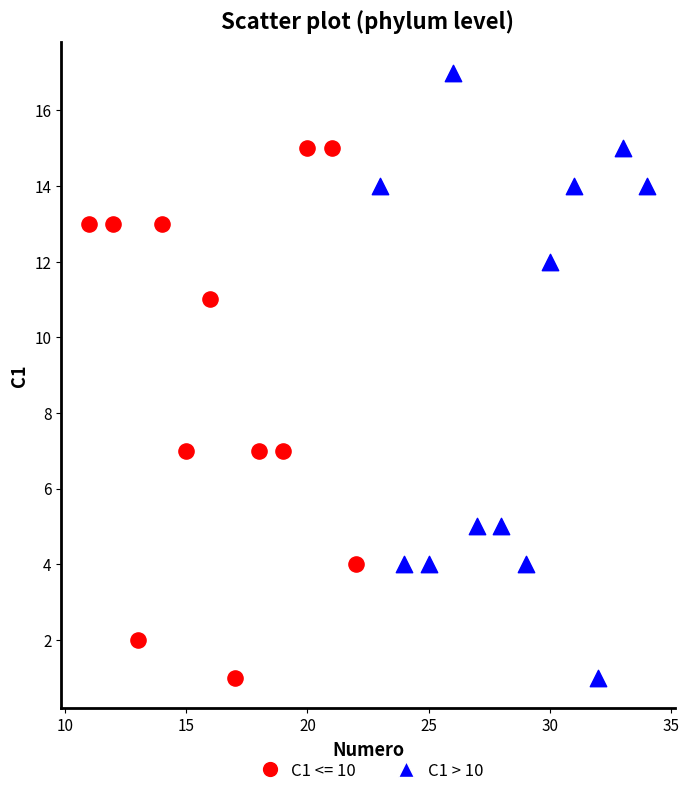

Which series contains the highest Y value?

C1 > 10